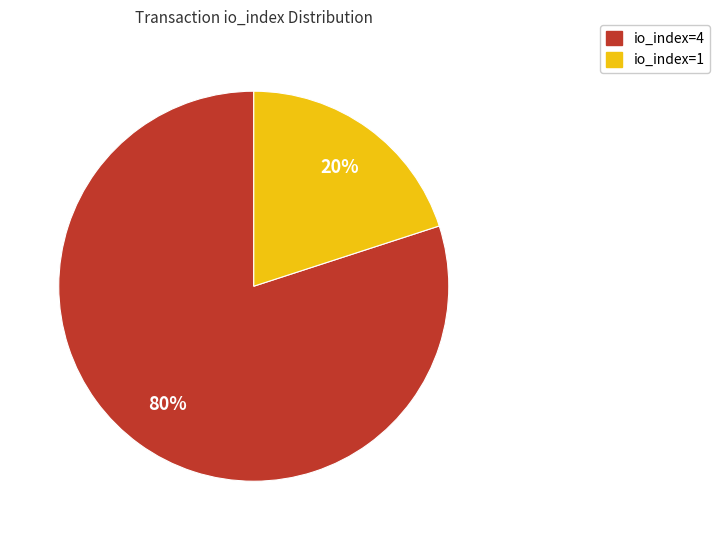

How many slices are in this pie chart?

2